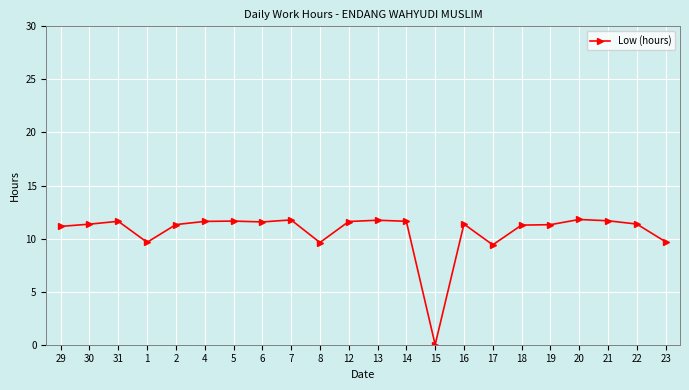

The value at 13 is 3.6. True or false?

False